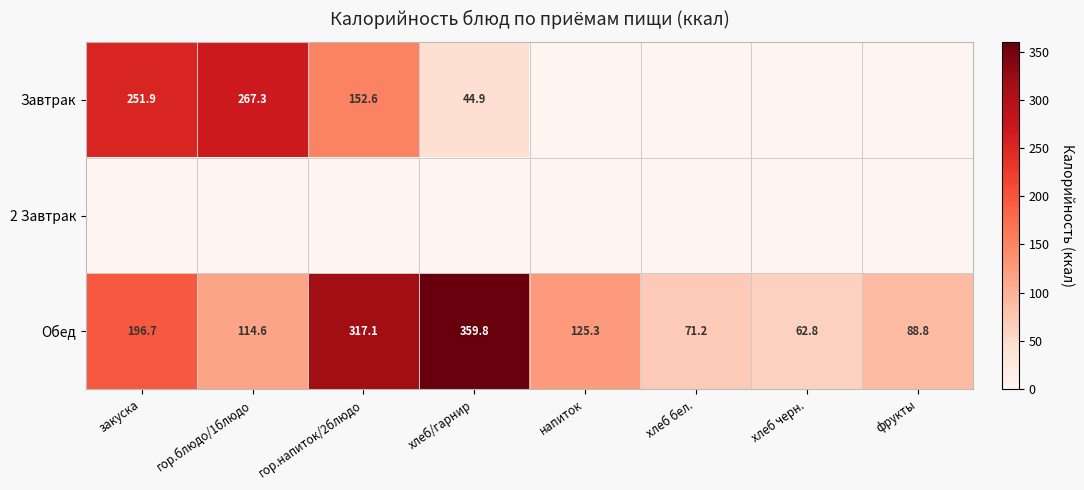

True or false: Обед has a value of 317.1 at гор.напиток/2блюдо.

True